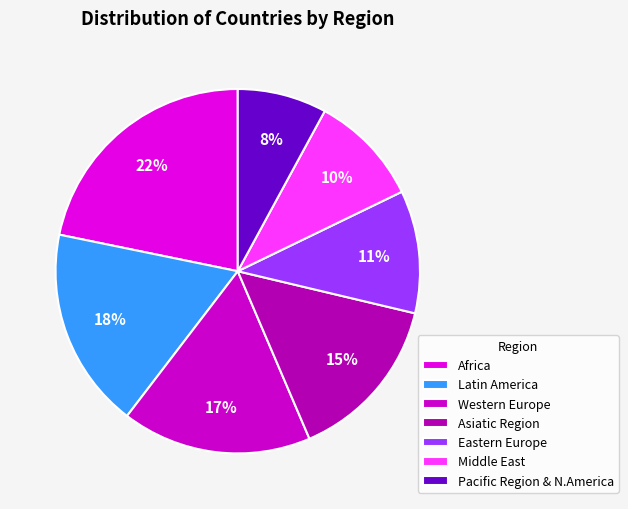

What percentage is the Western Europe slice, to the nearest percent?

17%